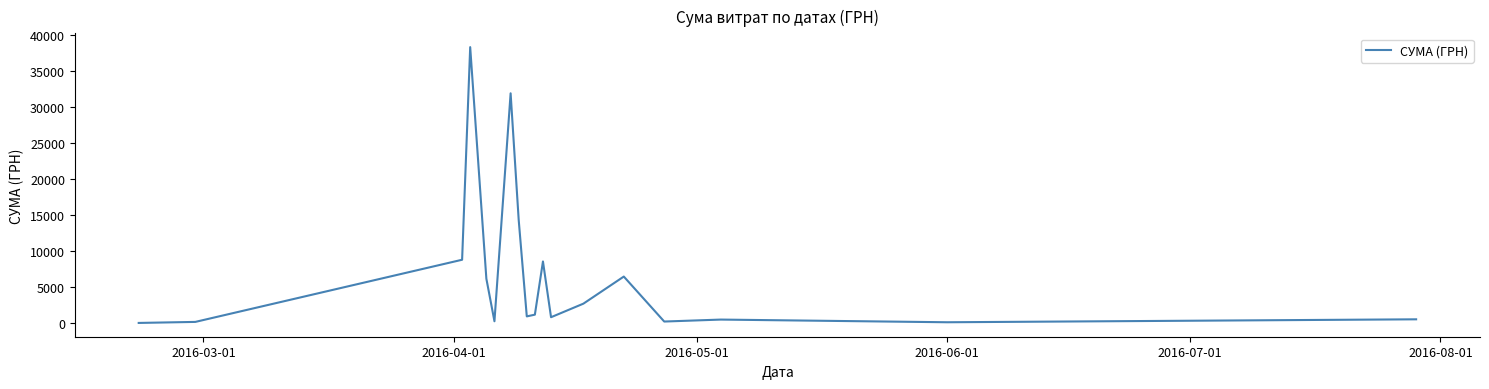

What is the maximum value shown in the chart?

38303.0